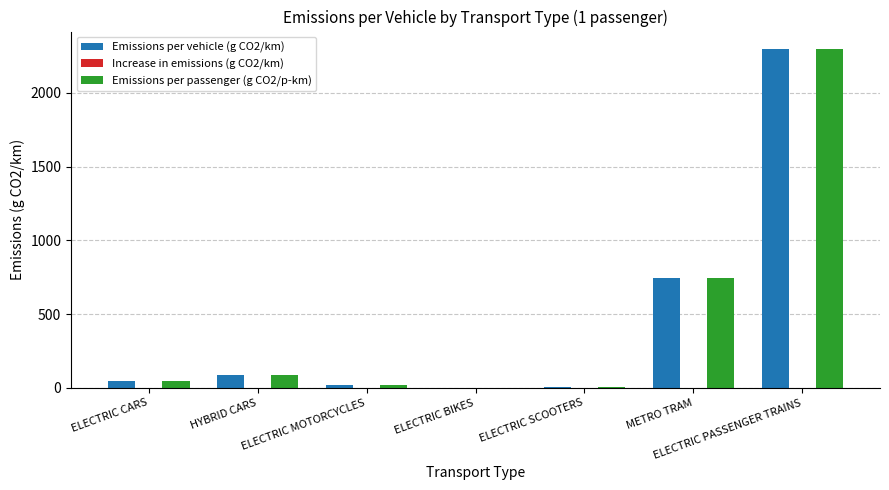

Which category has the highest value across all series?

ELECTRIC PASSENGER TRAINS